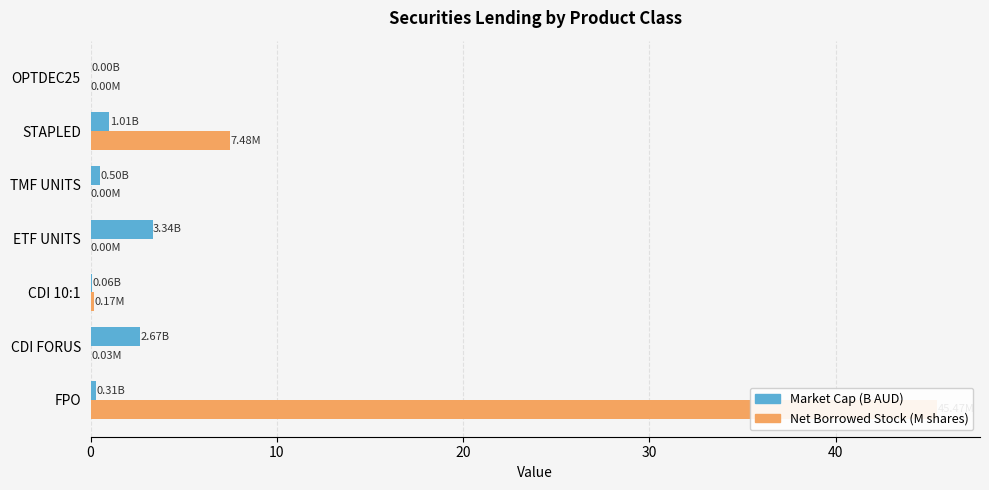

What is the difference between the Market Cap (B AUD) values at CDI 10:1 and TMF UNITS?

0.4